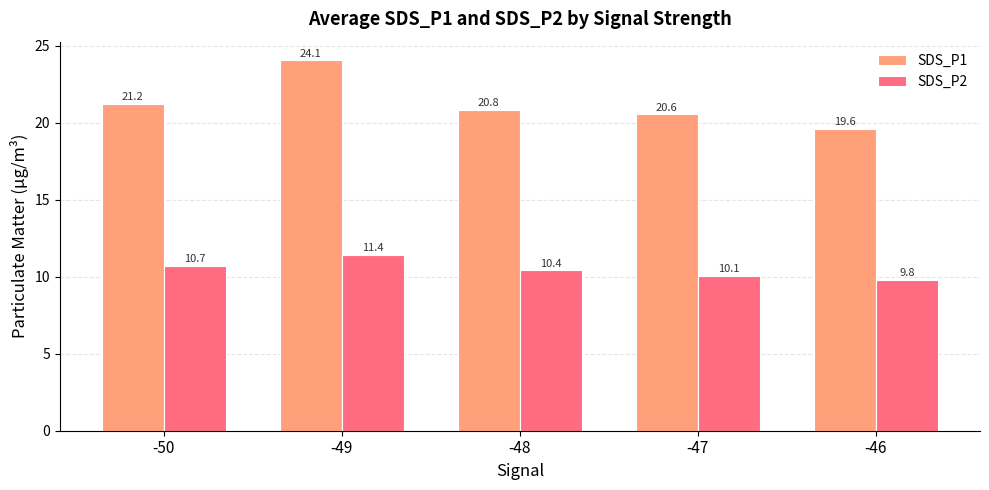

What is the difference between the SDS_P1 values at -49 and -46?

4.4